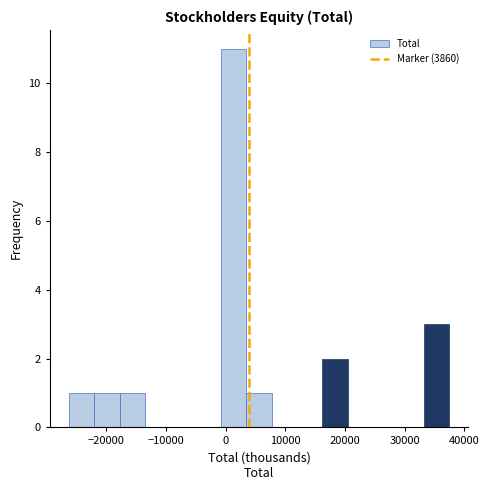

Reading left to right, transcribe this chart: for each bar, give the range it covers on the x-axis and its height. Neither the bar edges nor the heights are printed on the chart, so give them approximately, as read against the axes.

-26000 to -22000: 1
-22000 to -18000: 1
-18000 to -14000: 1
-14000 to -9000: 0
-9000 to -5000: 0
-5000 to -1000: 0
-1000 to 3000: 11
3000 to 8000: 1
8000 to 12000: 0
12000 to 16000: 0
16000 to 20000: 2
20000 to 25000: 0
25000 to 29000: 0
29000 to 33000: 0
33000 to 37000: 3